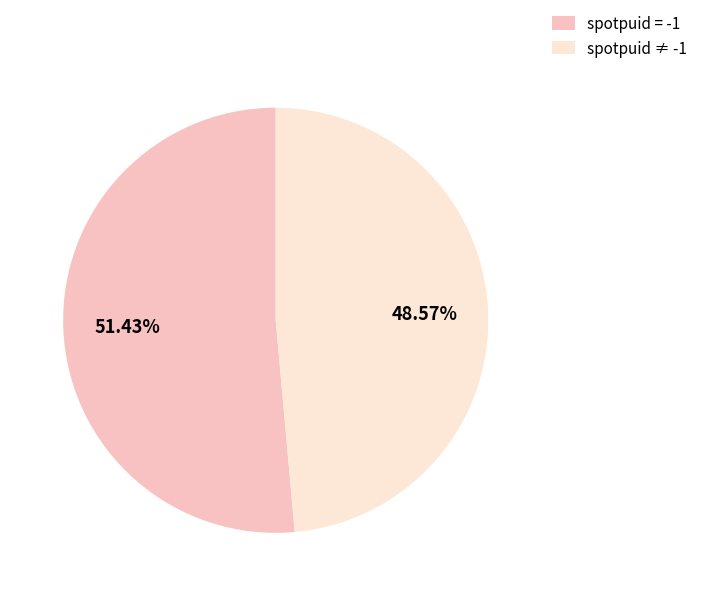

Is the sum of spotpuid = -1 and spotpuid ≠ -1 greater than half?

Yes